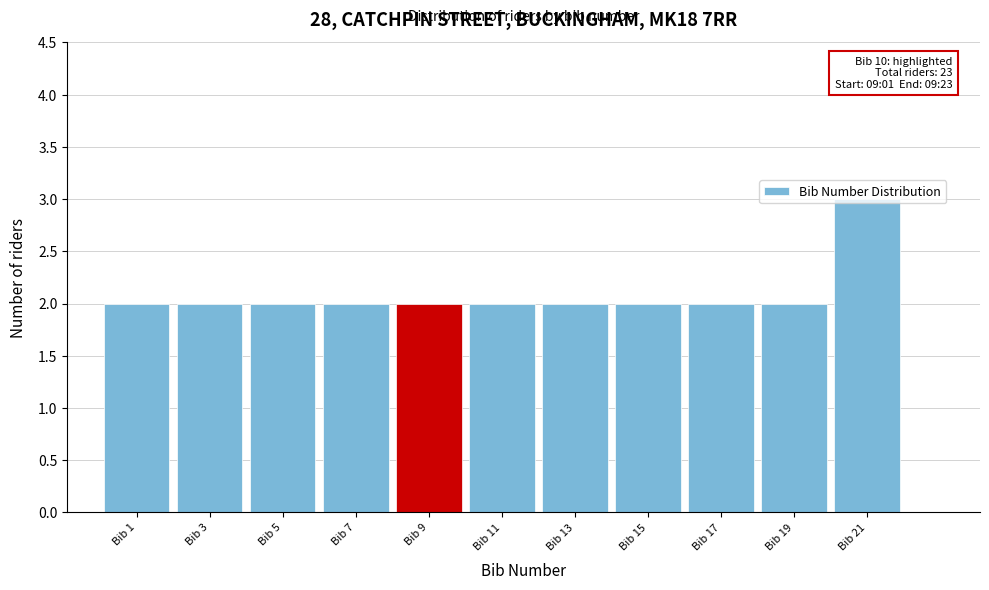

What is the value of the 10th bar from the left?

2